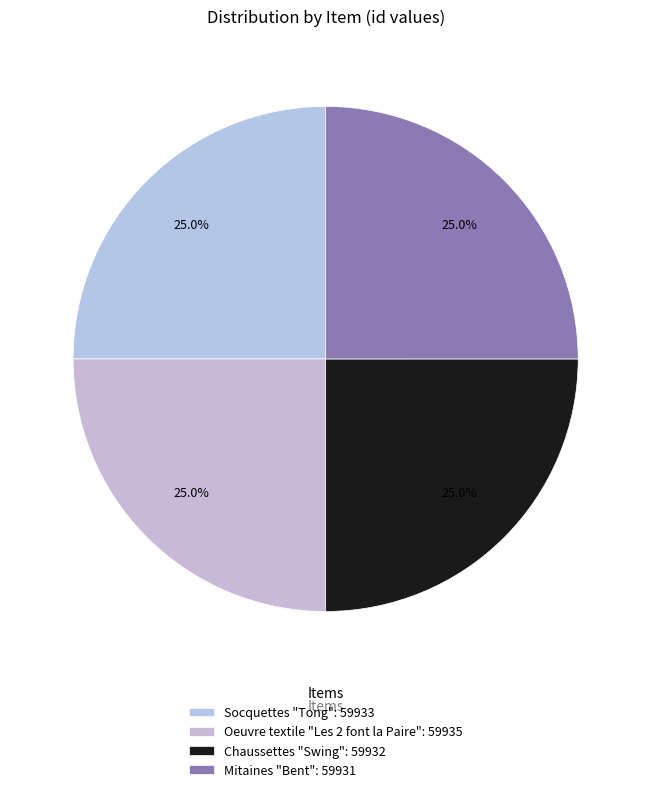

How many slices are in this pie chart?

4